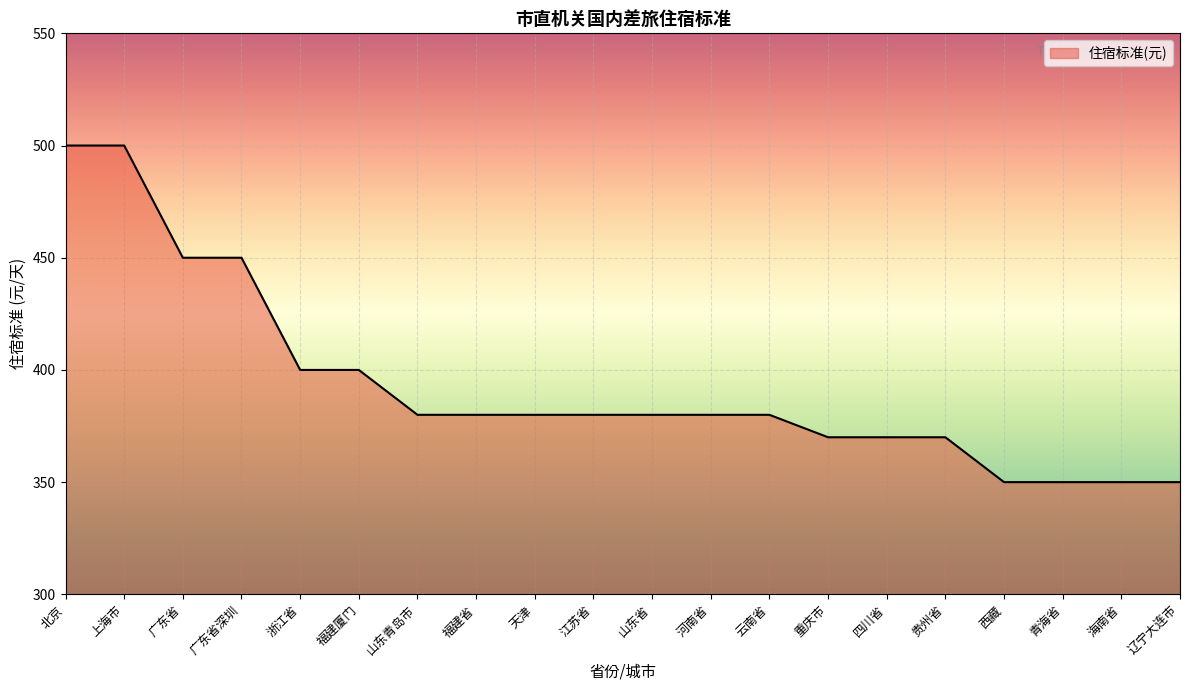

What is the greatest value displayed?

500